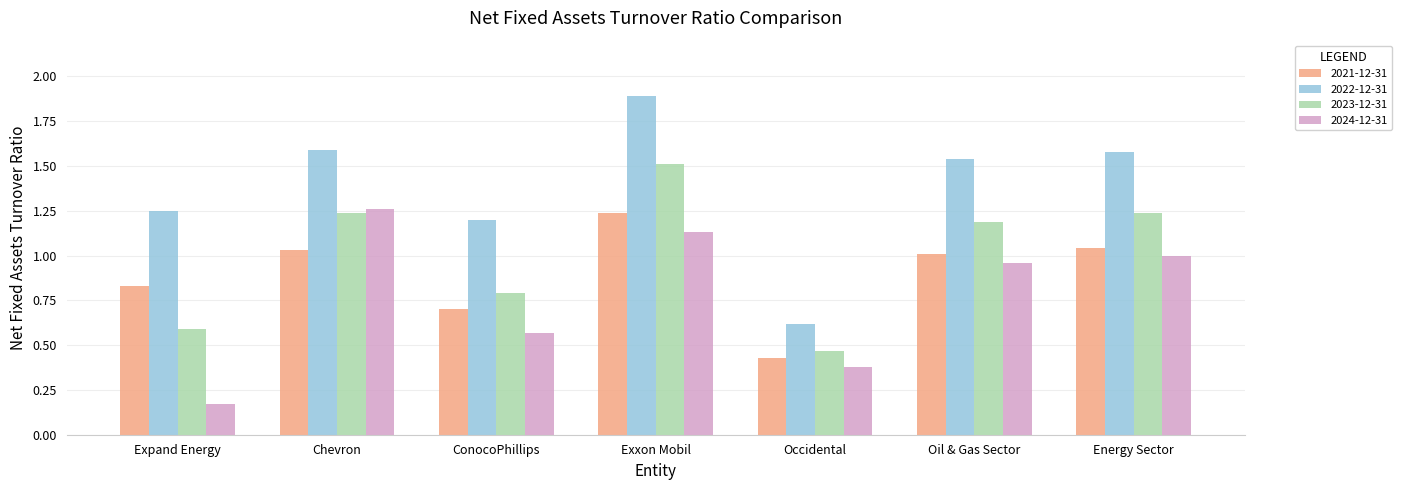

Are the bars grouped side by side (vs. stacked)?

Yes